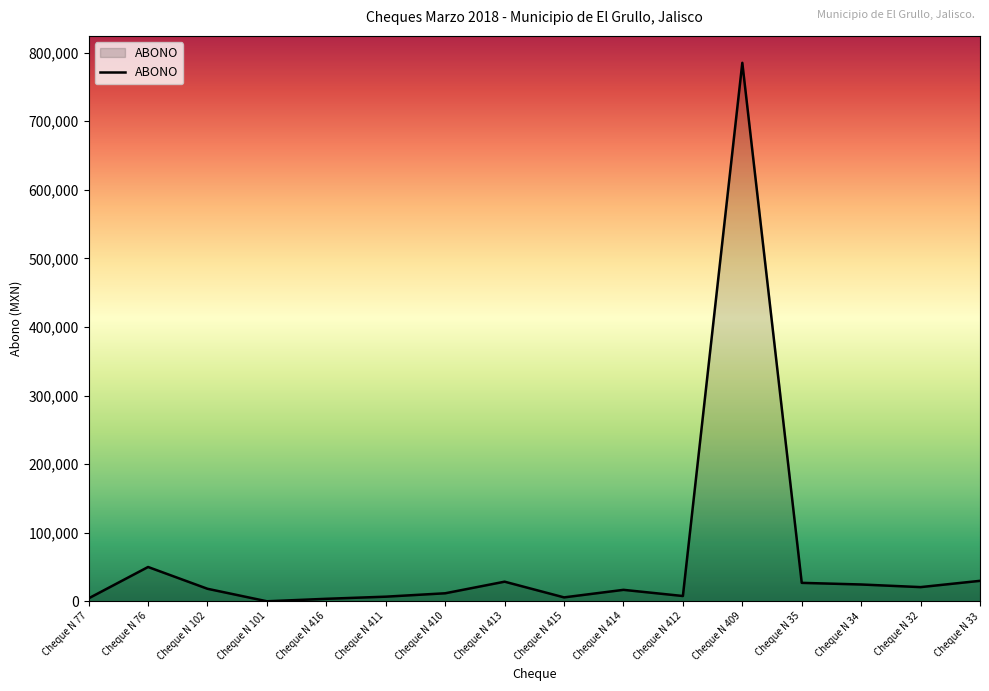

What is the difference between the values at Cheque N 34 and Cheque N 416?

20871.9